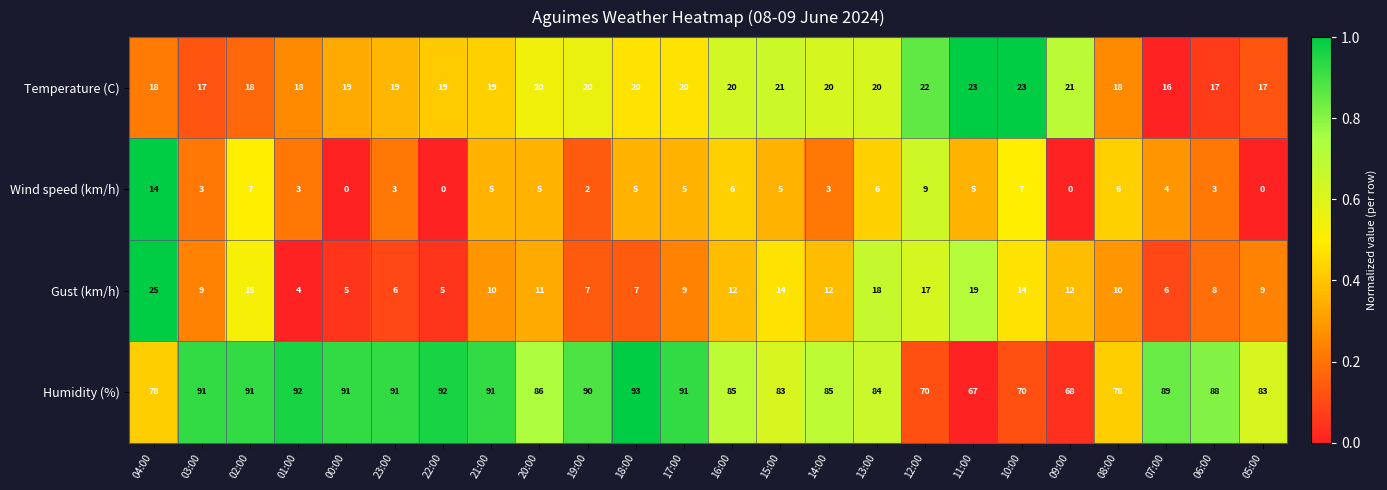

What is the sum of all Humidity (%) values?

2027